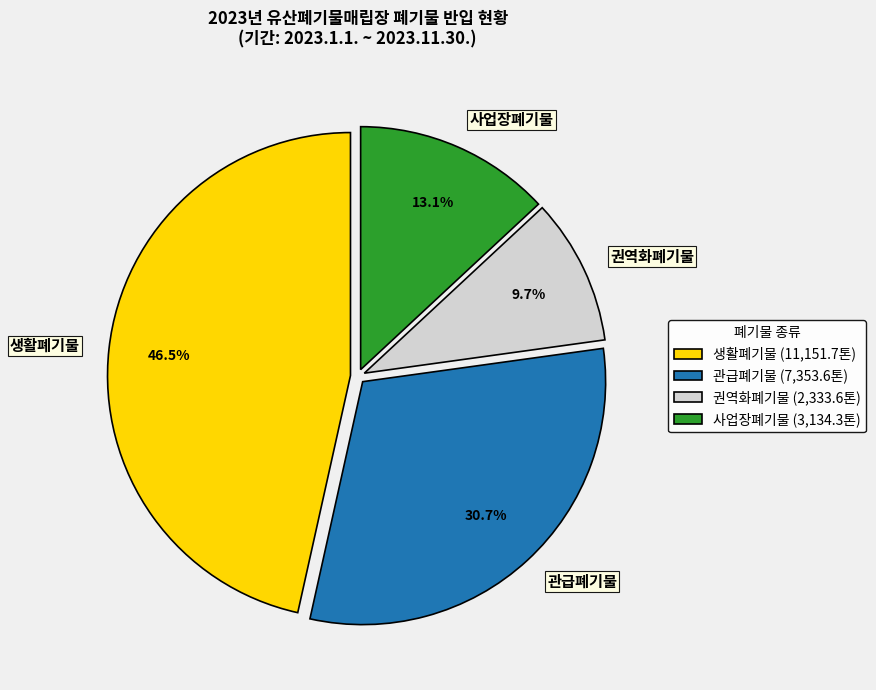

How many slices are in this pie chart?

4